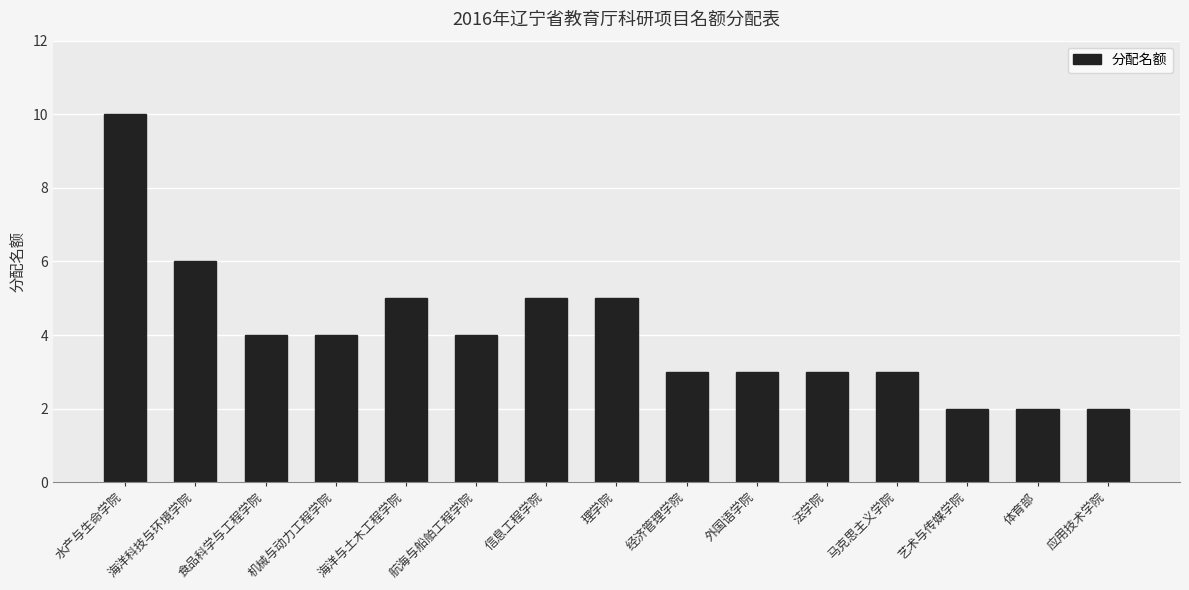

Is it true that the value at 艺术与传媒学院 is 2?

True